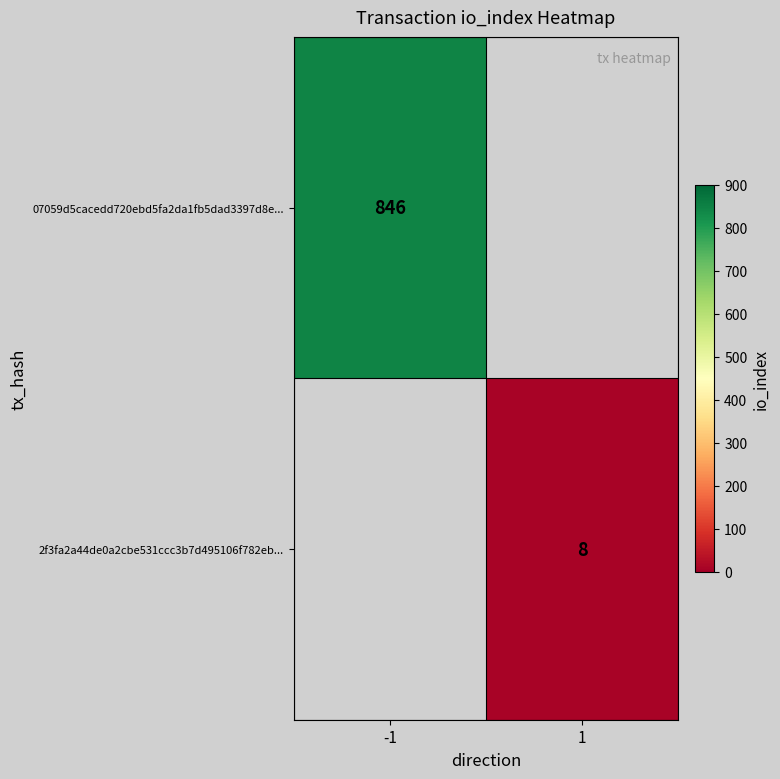

The 07059d5cacedd720ebd5fa2da1fb5dad3397d8e... series shows 846 at -1. True or false?

True